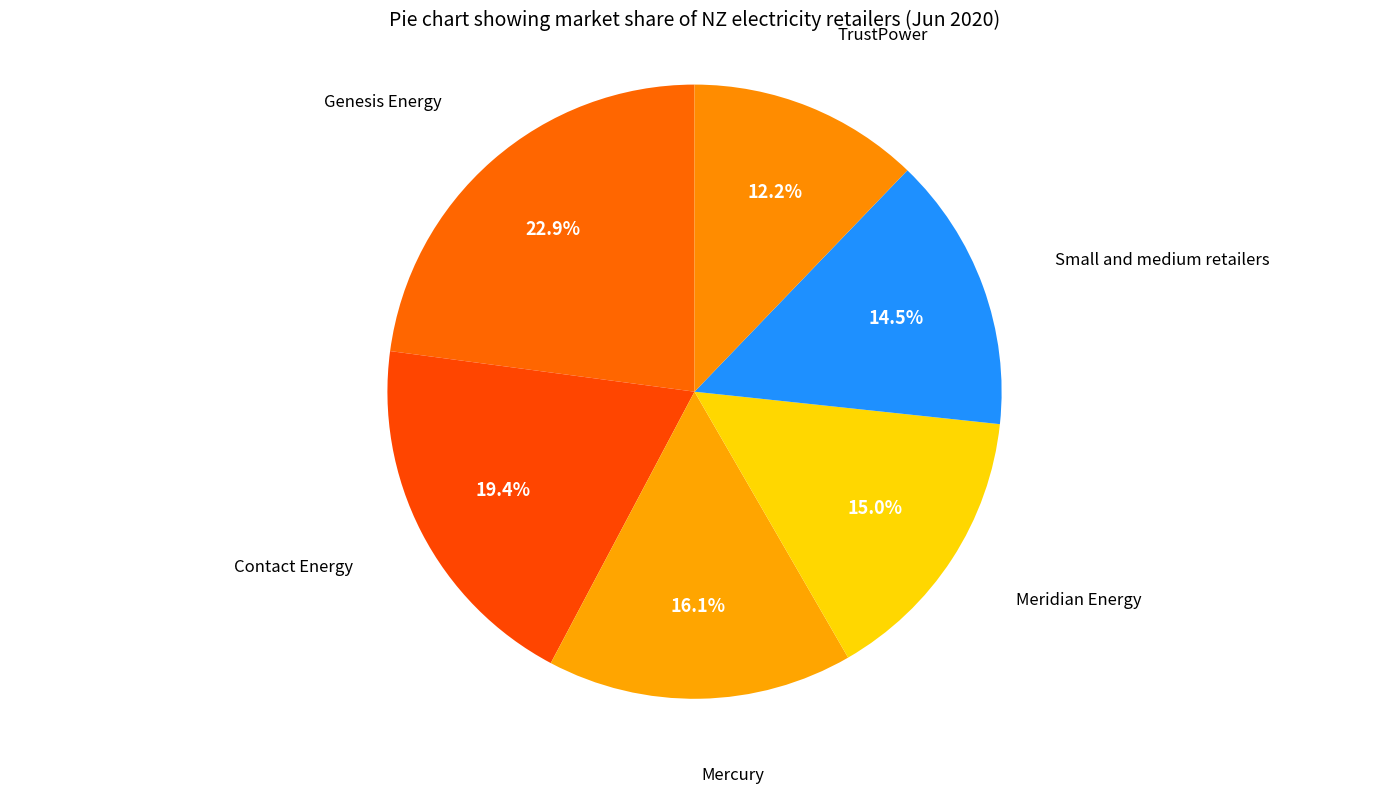

How many segments does this pie chart have?

6